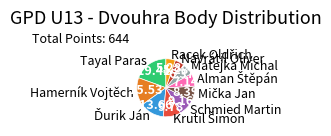

Which category has the biggest portion of the pie?

Tayal Paras